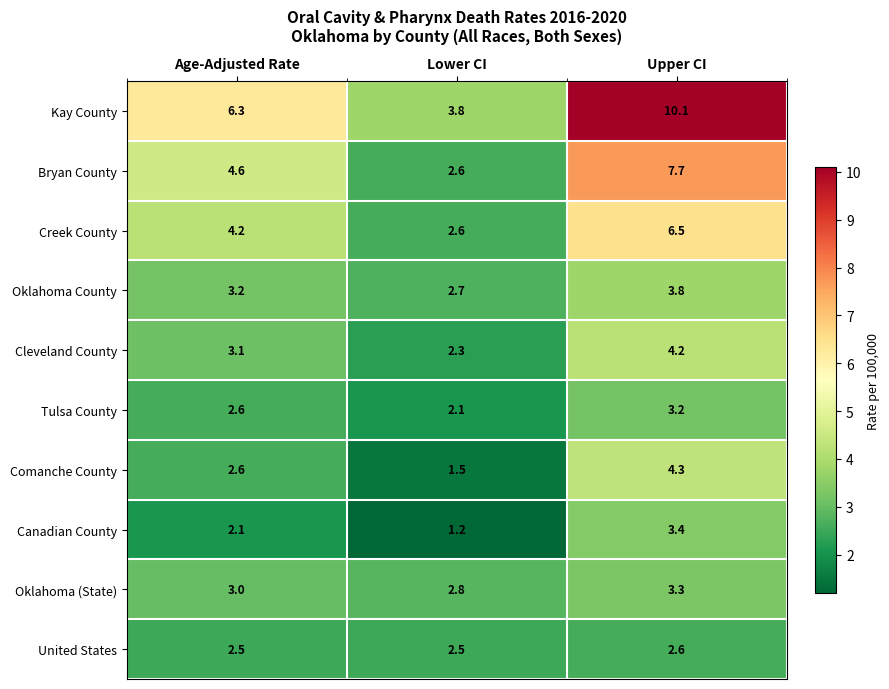

What is the spread (max minus min) of values at Lower CI?

2.6